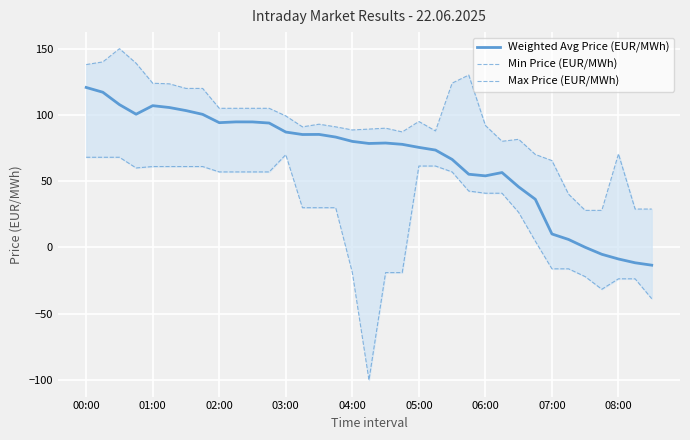

What is the highest value of the Weighted Avg Price (EUR/MWh) series?

120.7